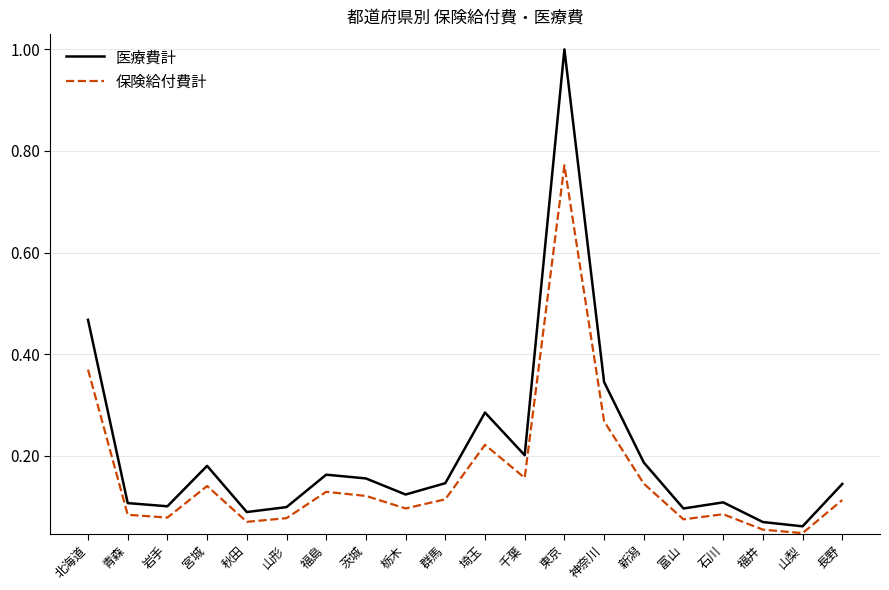

True or false: 保険給付費計 and 医療費計 intersect in this chart.

False